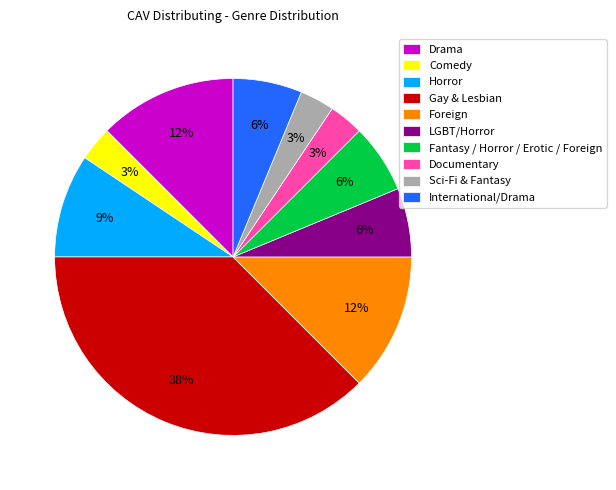

To the nearest percent, what is the difference between the International/Drama and Horror slice percentages?

3%